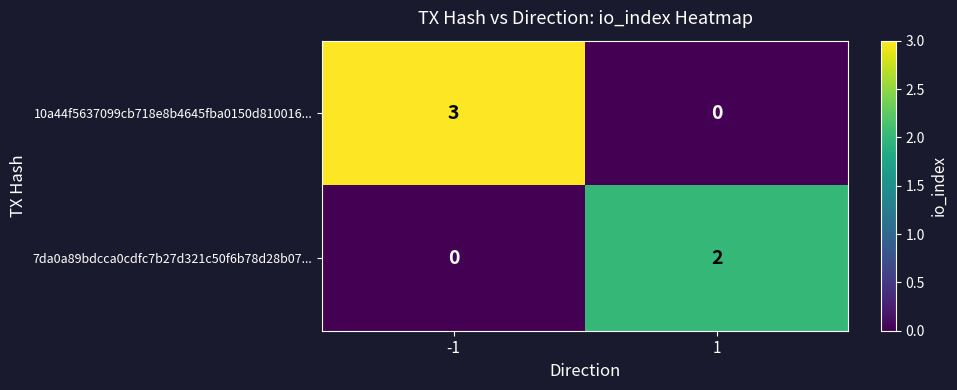

How many distinct data groups are displayed?

2